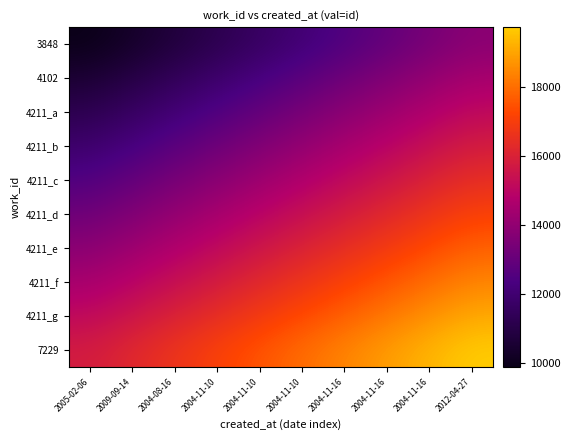

Reading right to left, transcribe all the data shown in this chart.

3848: 2012-04-27=13824.4	2004-11-16=13387.5	2004-11-16=12950.5	2004-11-16=12513.6	2004-11-10=12076.7	2004-11-10=11639.7	2004-11-10=11202.8	2004-08-16=10765.9	2009-09-14=10328.9	2005-02-06=9892.0
4102: 2012-04-27=14479.8	2004-11-16=14042.9	2004-11-16=13605.9	2004-11-16=13169.0	2004-11-10=12732.1	2004-11-10=12295.1	2004-11-10=11858.2	2004-08-16=11421.3	2009-09-14=10984.3	2005-02-06=10547.4
4211_a: 2012-04-27=15135.2	2004-11-16=14698.3	2004-11-16=14261.3	2004-11-16=13824.4	2004-11-10=13387.5	2004-11-10=12950.5	2004-11-10=12513.6	2004-08-16=12076.7	2009-09-14=11639.7	2005-02-06=11202.8
4211_b: 2012-04-27=15790.6	2004-11-16=15353.7	2004-11-16=14916.7	2004-11-16=14479.8	2004-11-10=14042.9	2004-11-10=13605.9	2004-11-10=13169.0	2004-08-16=12732.1	2009-09-14=12295.1	2005-02-06=11858.2
4211_c: 2012-04-27=16446.0	2004-11-16=16009.1	2004-11-16=15572.1	2004-11-16=15135.2	2004-11-10=14698.3	2004-11-10=14261.3	2004-11-10=13824.4	2004-08-16=13387.5	2009-09-14=12950.5	2005-02-06=12513.6
4211_d: 2012-04-27=17101.4	2004-11-16=16664.5	2004-11-16=16227.5	2004-11-16=15790.6	2004-11-10=15353.7	2004-11-10=14916.7	2004-11-10=14479.8	2004-08-16=14042.9	2009-09-14=13605.9	2005-02-06=13169.0
4211_e: 2012-04-27=17756.8	2004-11-16=17319.9	2004-11-16=16882.9	2004-11-16=16446.0	2004-11-10=16009.1	2004-11-10=15572.1	2004-11-10=15135.2	2004-08-16=14698.3	2009-09-14=14261.3	2005-02-06=13824.4
4211_f: 2012-04-27=18412.2	2004-11-16=17975.3	2004-11-16=17538.3	2004-11-16=17101.4	2004-11-10=16664.5	2004-11-10=16227.5	2004-11-10=15790.6	2004-08-16=15353.7	2009-09-14=14916.7	2005-02-06=14479.8
4211_g: 2012-04-27=19067.6	2004-11-16=18630.7	2004-11-16=18193.7	2004-11-16=17756.8	2004-11-10=17319.9	2004-11-10=16882.9	2004-11-10=16446.0	2004-08-16=16009.1	2009-09-14=15572.1	2005-02-06=15135.2
7229: 2012-04-27=19723.0	2004-11-16=19286.1	2004-11-16=18849.1	2004-11-16=18412.2	2004-11-10=17975.3	2004-11-10=17538.3	2004-11-10=17101.4	2004-08-16=16664.5	2009-09-14=16227.5	2005-02-06=15790.6